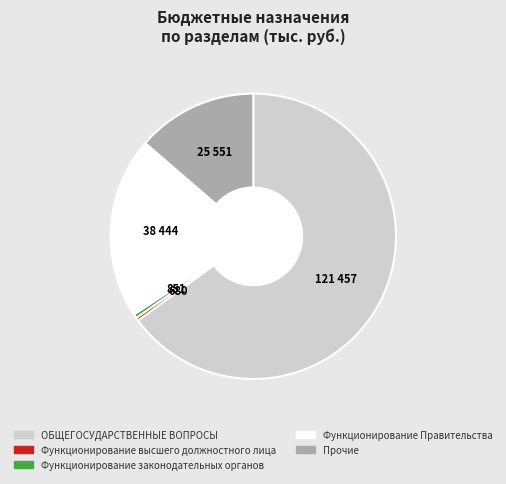

Which slice is the largest?

ОБЩЕГОСУДАРСТВЕННЫЕ ВОПРОСЫ